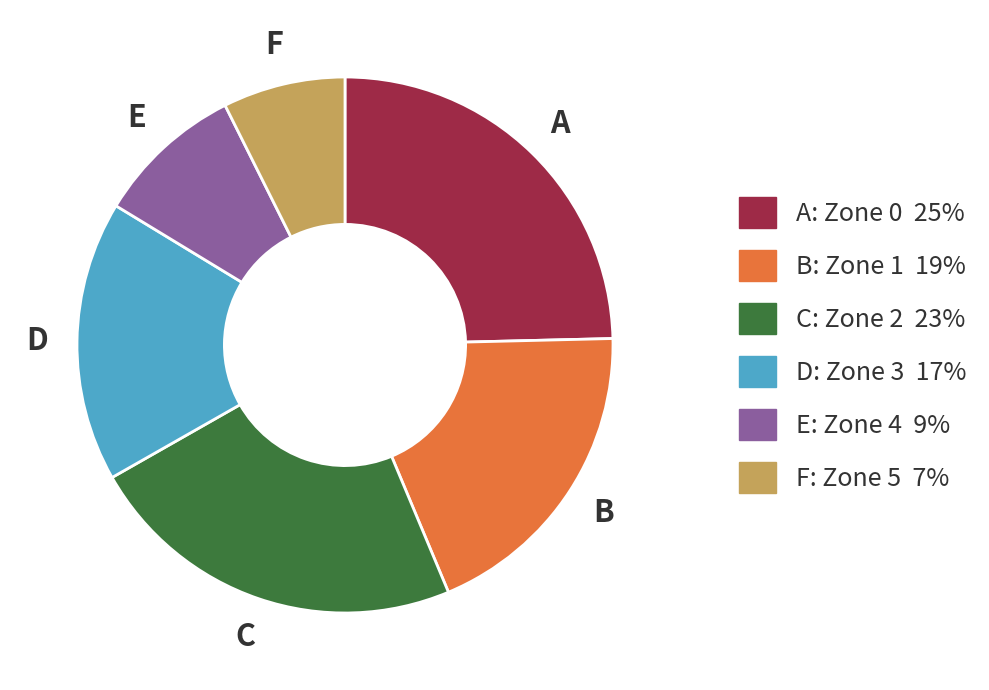

Is there a majority slice in this chart?

No